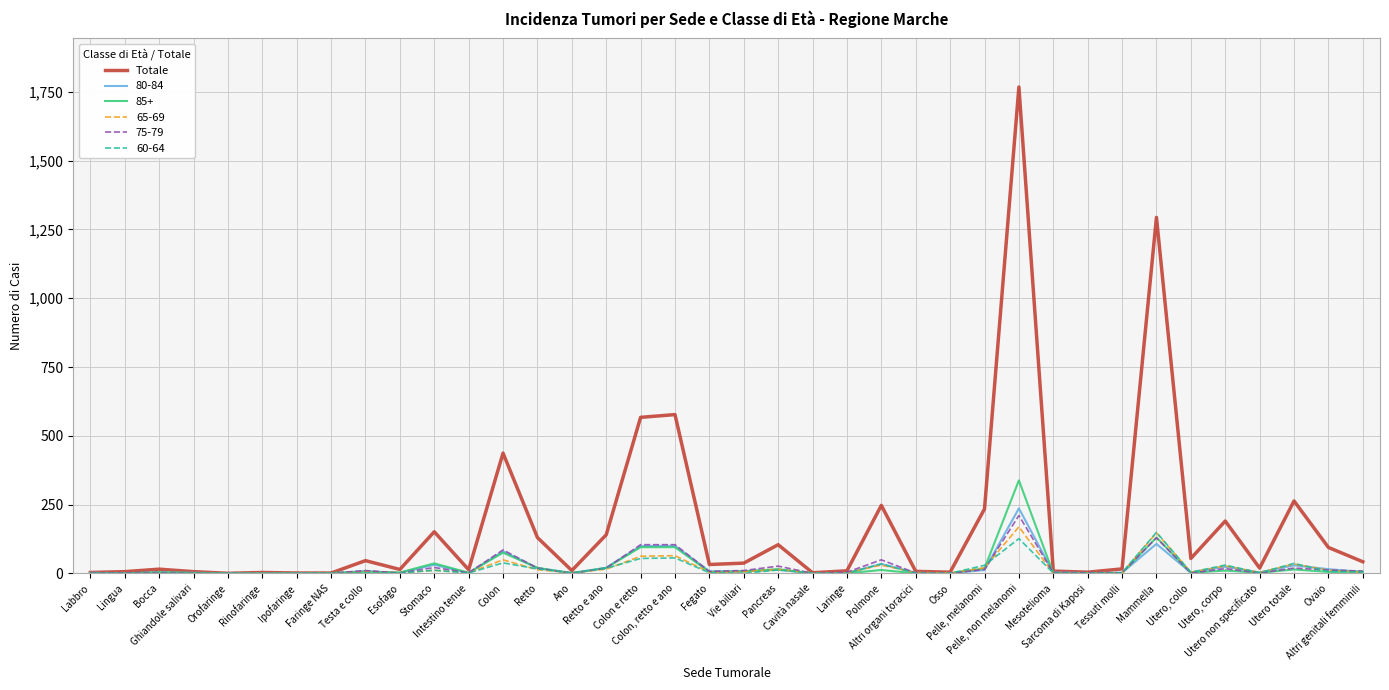

Which series has the largest total across all categories?

Totale